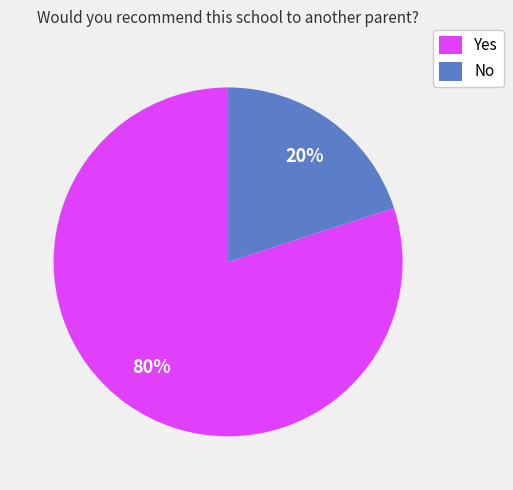

Which category has the smallest portion of the pie?

No